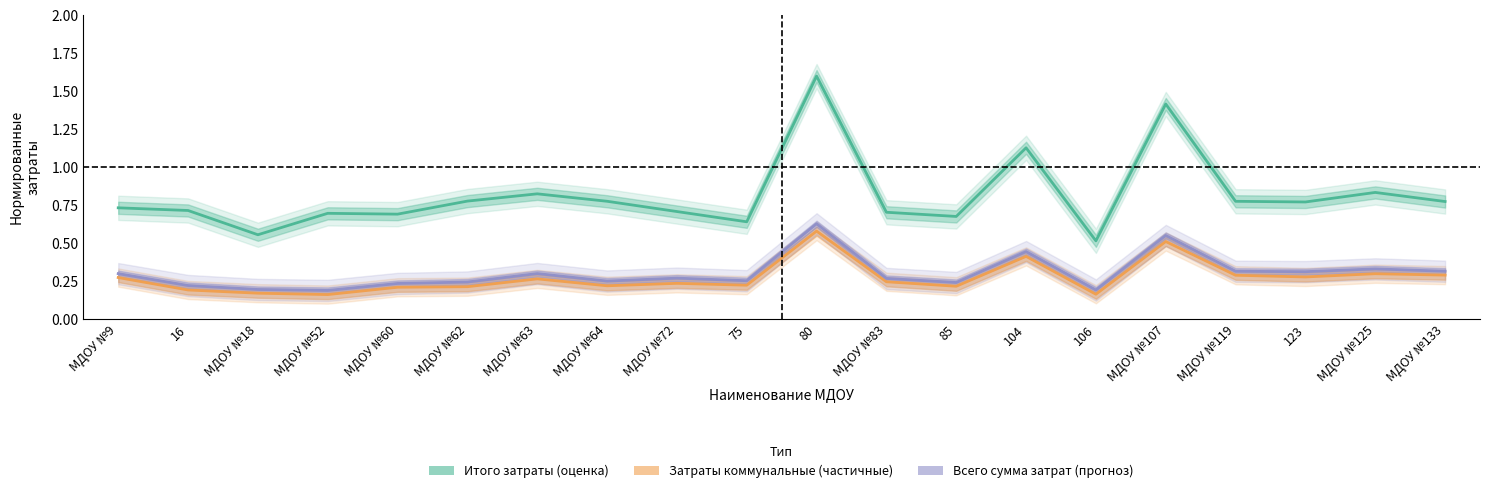

How many series are shown in this chart?

3